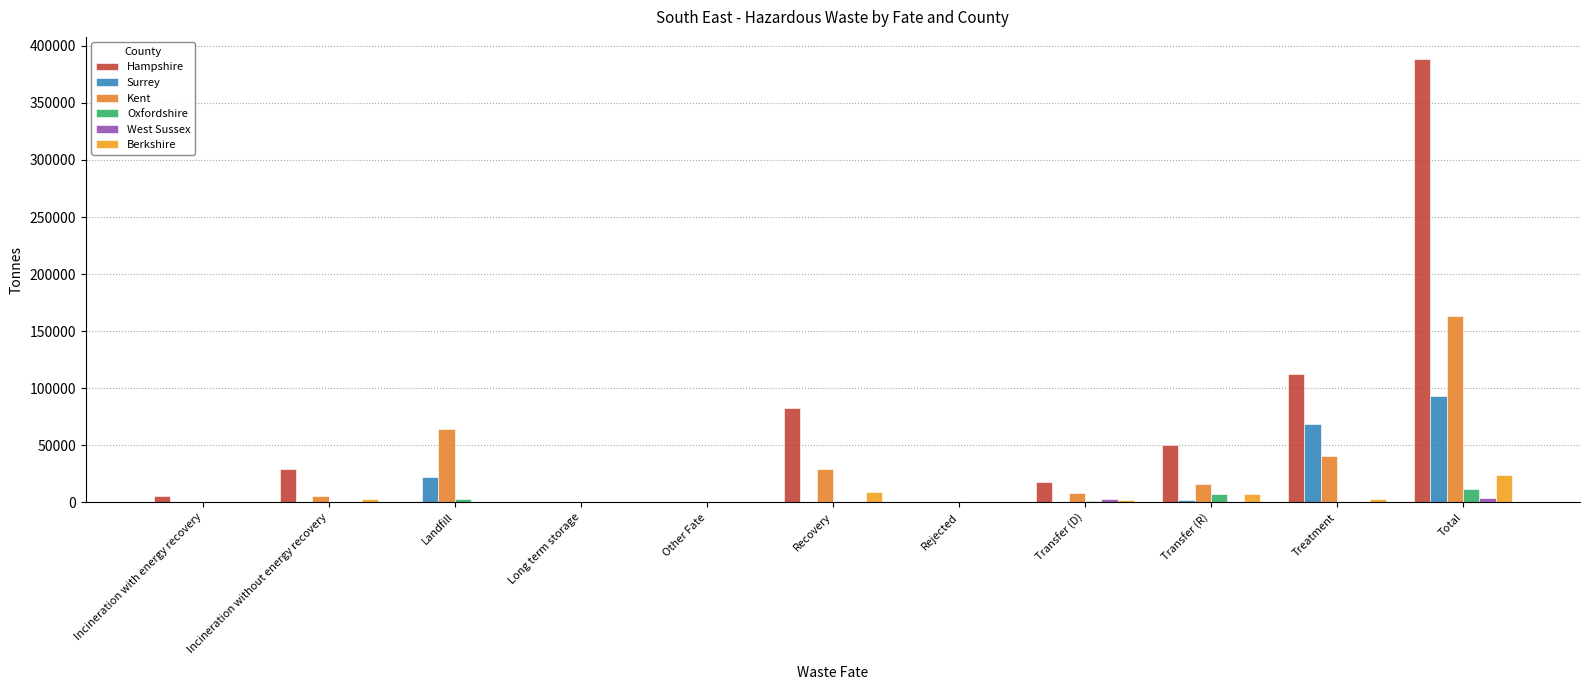

Are the bars horizontal?

No